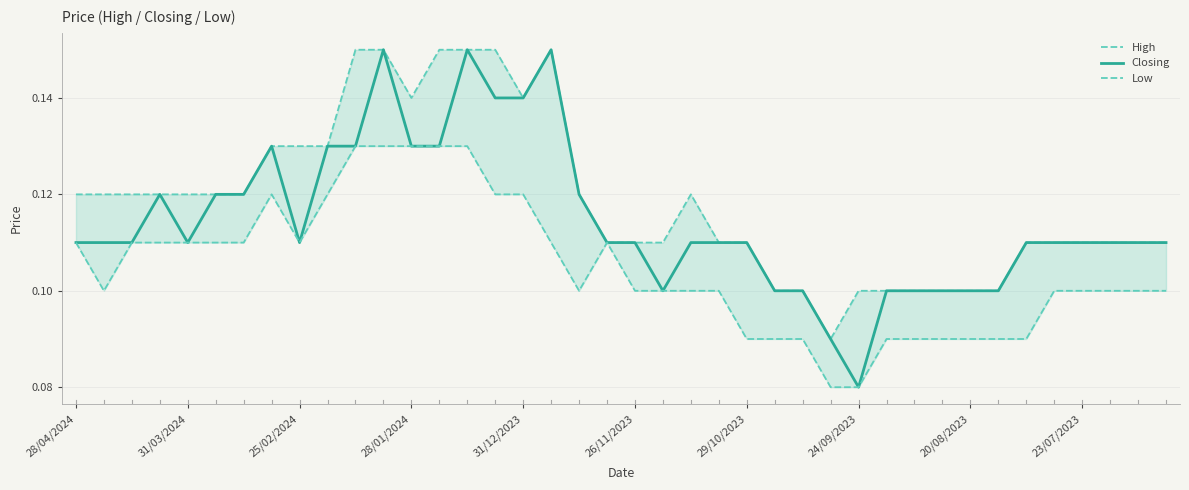

What are all the series names shown in the legend?

High, Closing, Low